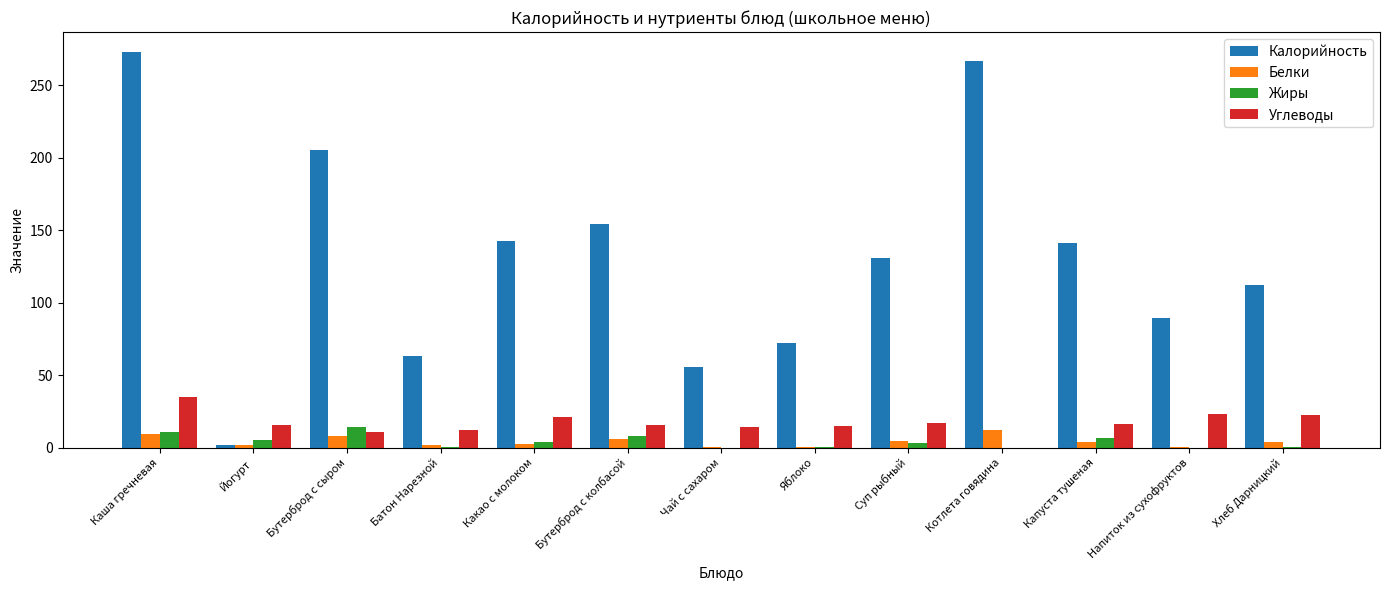

Is it true that Белки equals 2.1 at Йогурт?

True